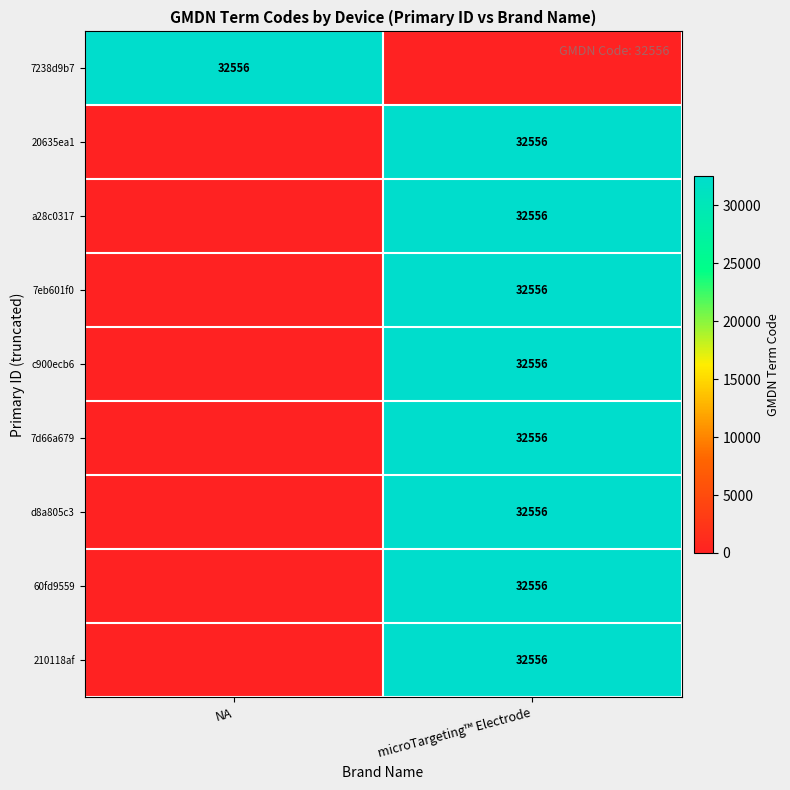

The 7eb601f0 series shows 32556 at microTargeting™ Electrode. True or false?

True